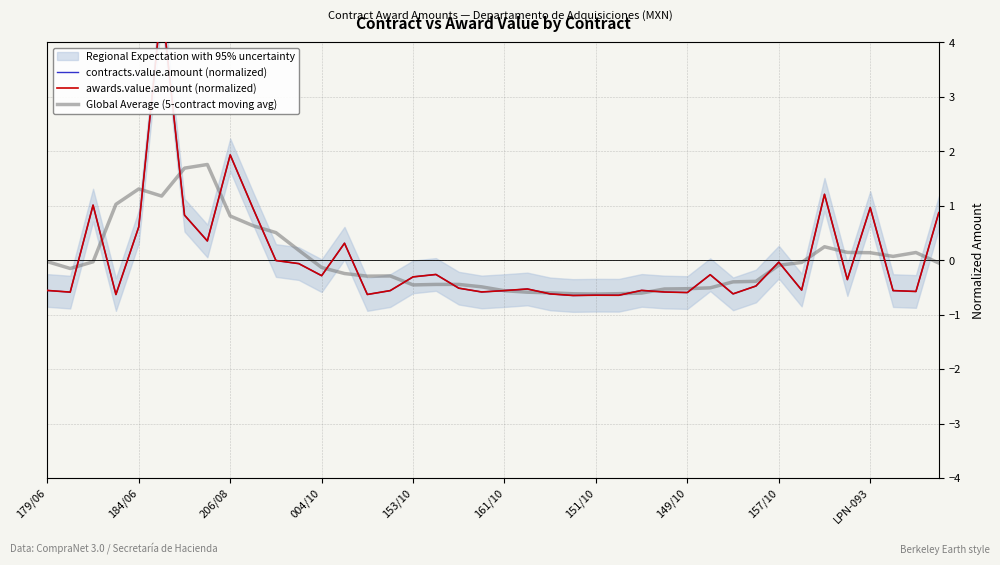

How many negative values does the contracts.value.amount (normalized) series have?

29